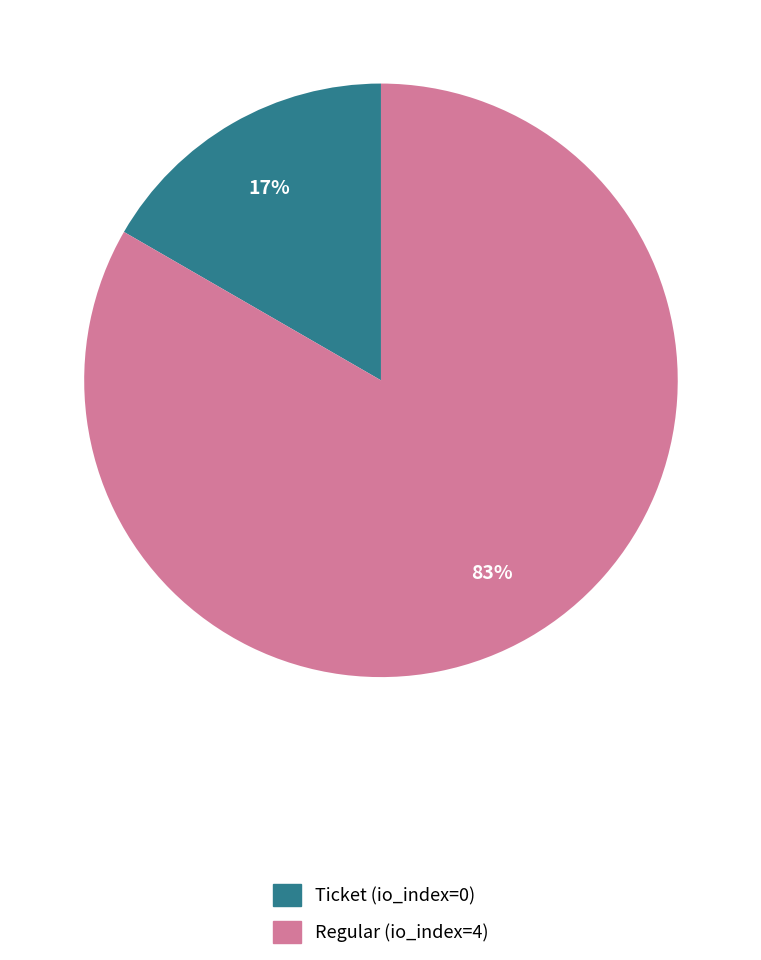

Between Regular (io_index=4) and Ticket (io_index=0), which is larger?

Regular (io_index=4)